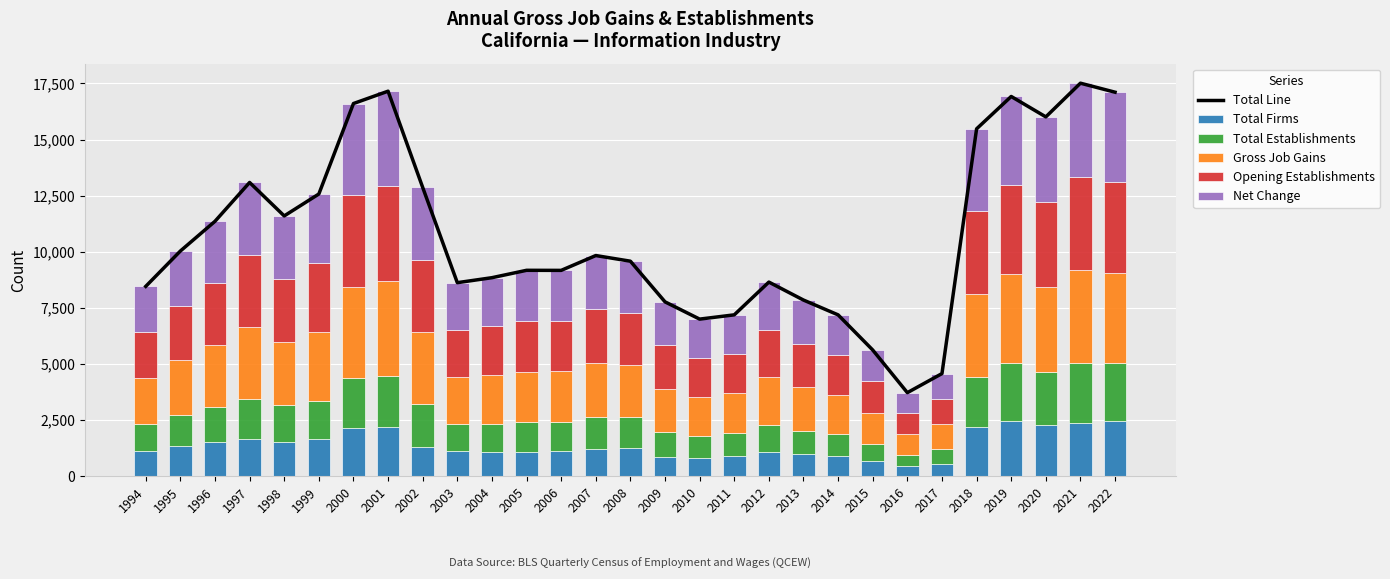

What is the difference between the highest and lowest values at 2017?

4026